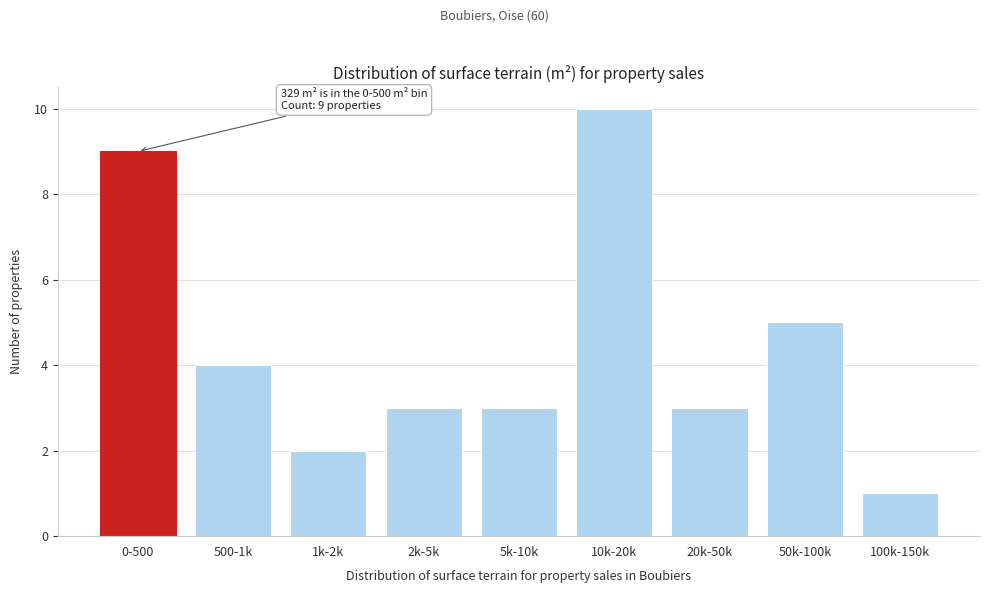

Reading right to left, transcribe all the data shown in this chart.

100k-150k=1	50k-100k=5	20k-50k=3	10k-20k=10	5k-10k=3	2k-5k=3	1k-2k=2	500-1k=4	0-500=9